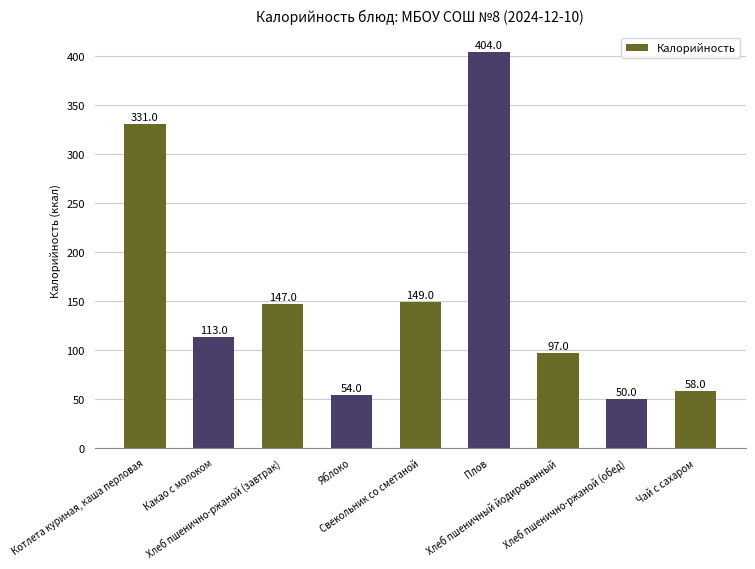

Rank the categories by value from highest to lowest.

Плов, Котлета куриная, каша перловая, Свекольник со сметаной, Хлеб пшенично-ржаной (завтрак), Какао с молоком, Хлеб пшеничный йодированный, Чай с сахаром, Яблоко, Хлеб пшенично-ржаной (обед)